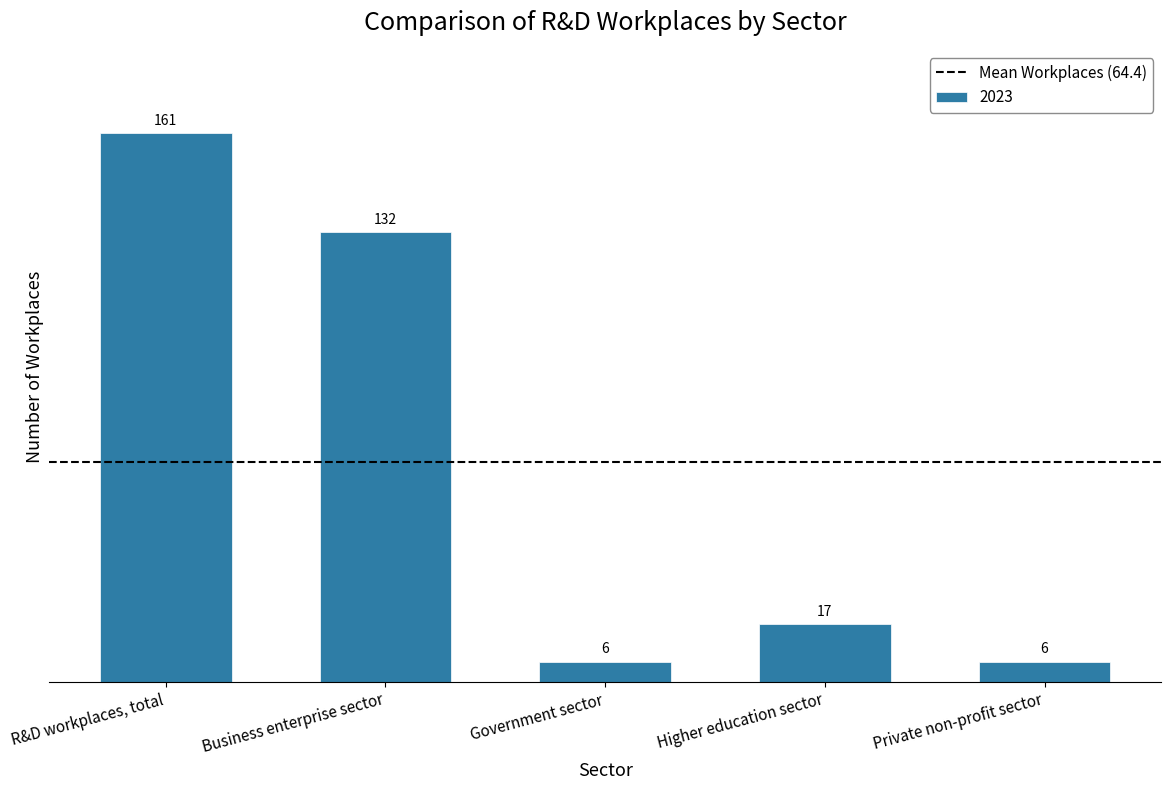

What is the greatest value displayed?

161